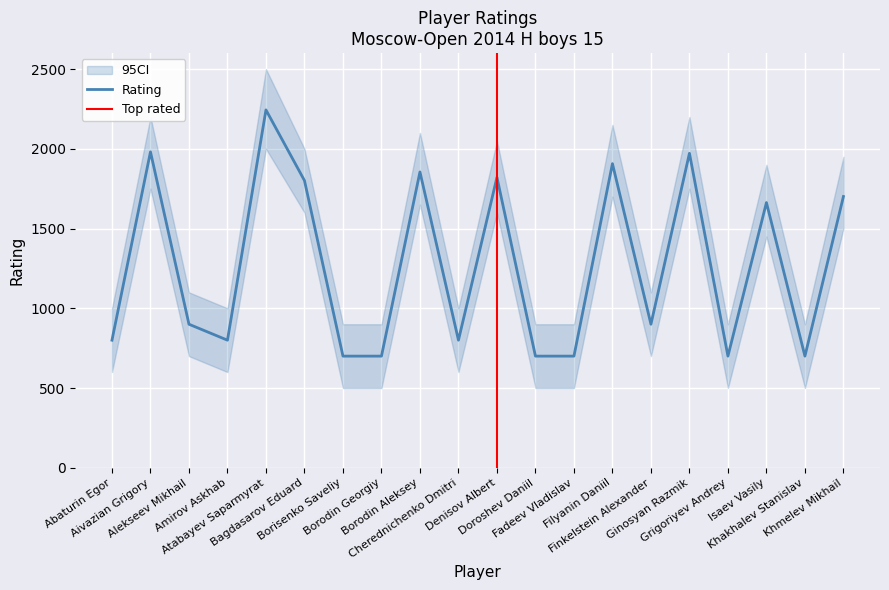

What is the difference between the maximum and second lowest values?

1544